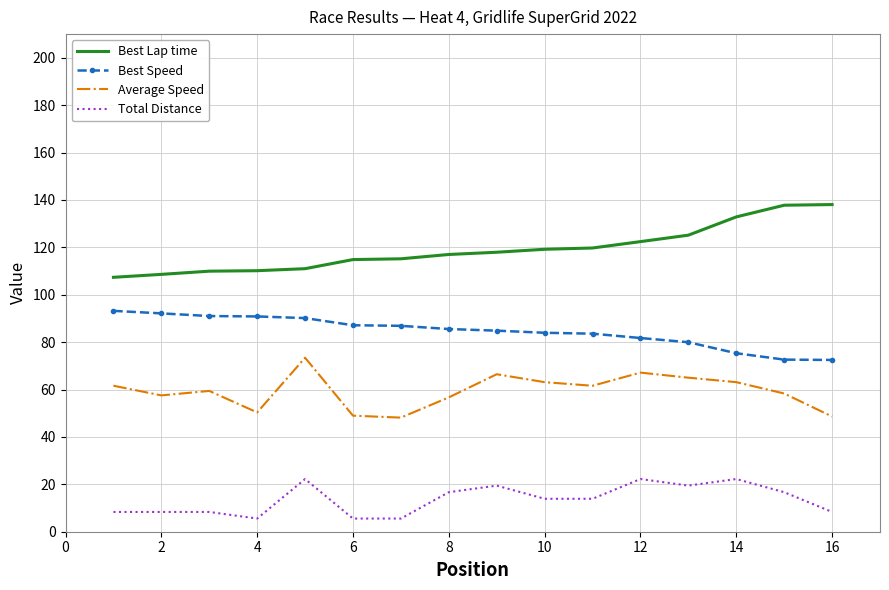

What is the difference between the maximum and minimum values in the Best Lap time series?

30.7